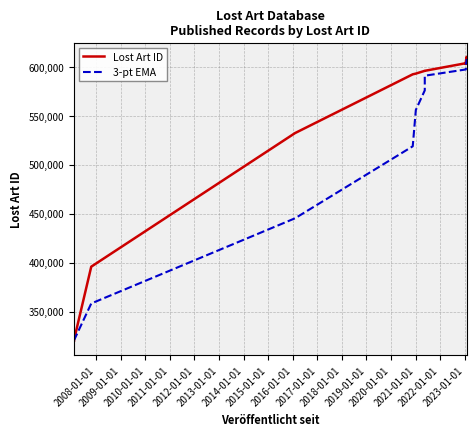

True or false: Lost Art ID and 3-pt EMA cross at least once.

False